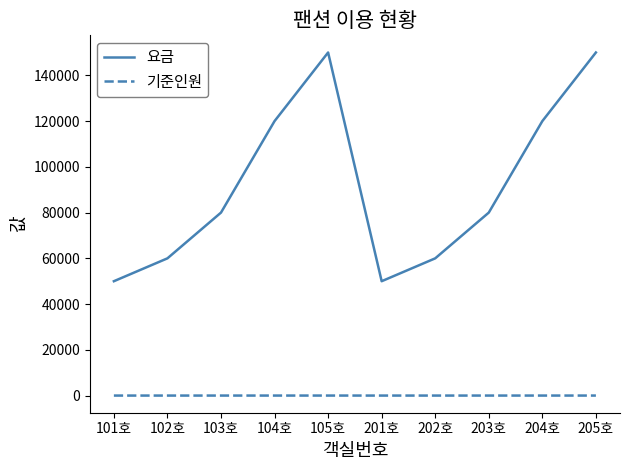

Rank the series at 105호 from lowest to highest value.

기준인원, 요금